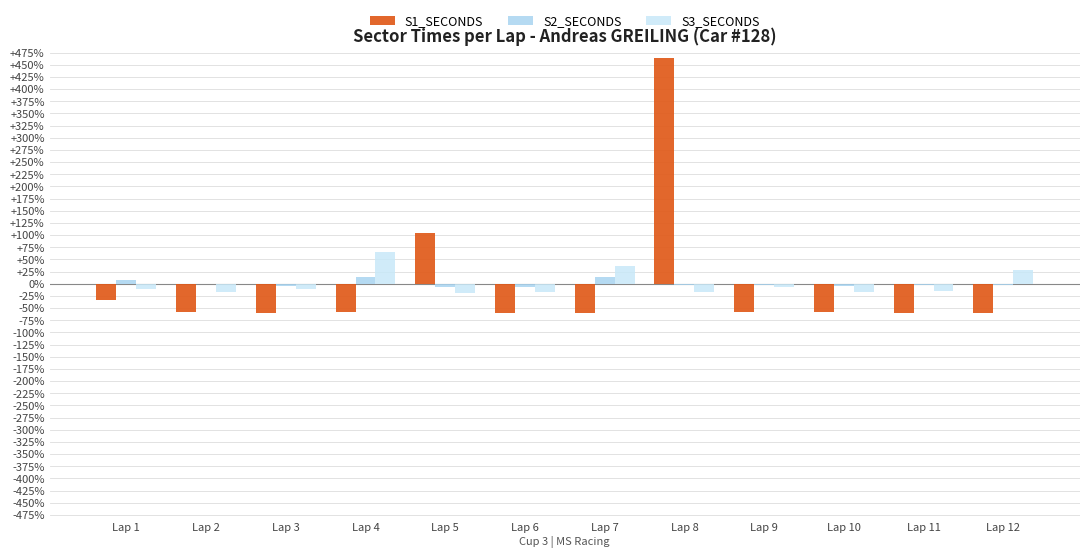

At which label is S1_SECONDS closest to 201?

Lap 5